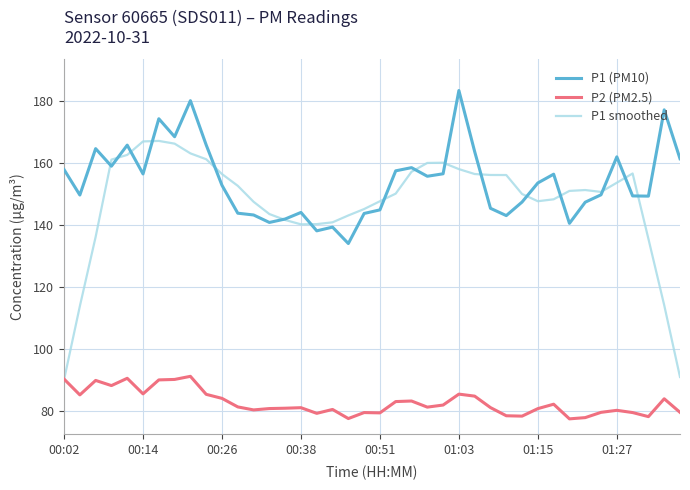

What are all the series names shown in the legend?

P1 (PM10), P2 (PM2.5), P1 smoothed